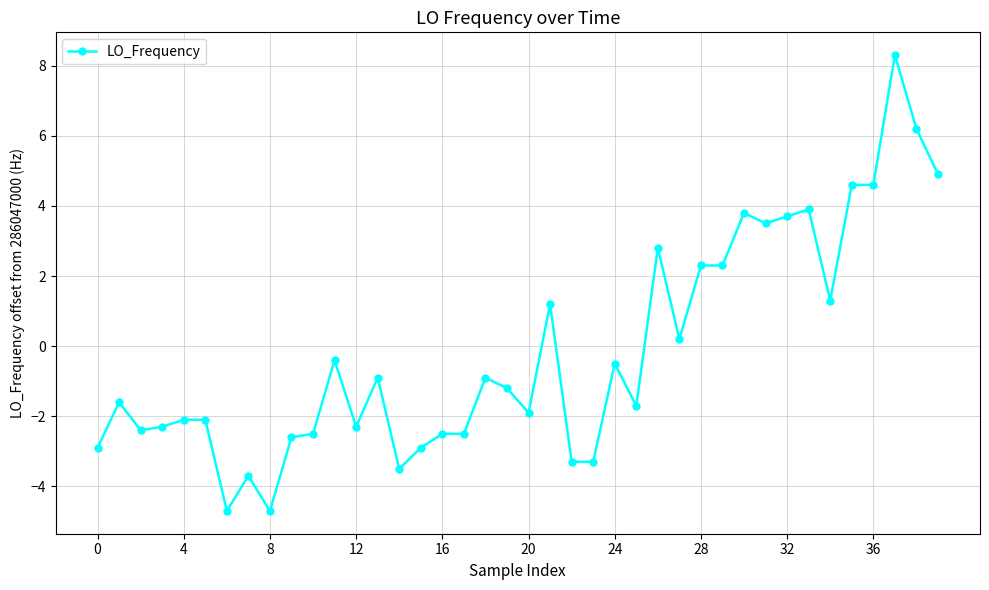

How many lines are shown in the chart?

1